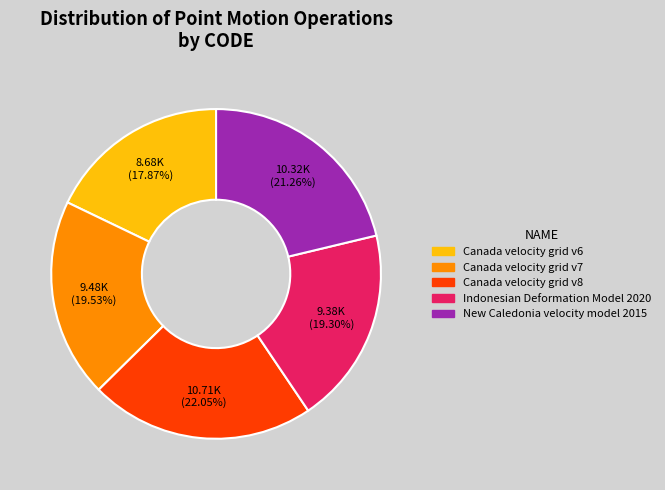

Does Indonesian Deformation Model 2020 represent more than half of the total?

No